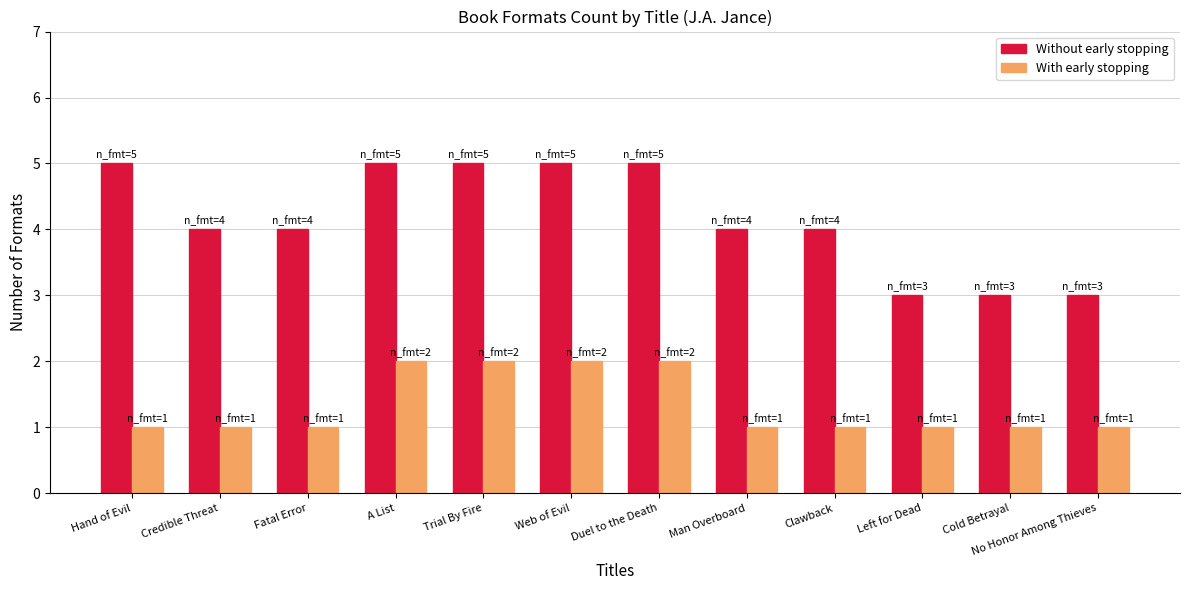

Reading left to right, extract all data points from this chart.

Without early stopping: Hand of Evil=5	Credible Threat=4	Fatal Error=4	A List=5	Trial By Fire=5	Web of Evil=5	Duel to the Death=5	Man Overboard=4	Clawback=4	Left for Dead=3	Cold Betrayal=3	No Honor Among Thieves=3
With early stopping: Hand of Evil=1	Credible Threat=1	Fatal Error=1	A List=2	Trial By Fire=2	Web of Evil=2	Duel to the Death=2	Man Overboard=1	Clawback=1	Left for Dead=1	Cold Betrayal=1	No Honor Among Thieves=1